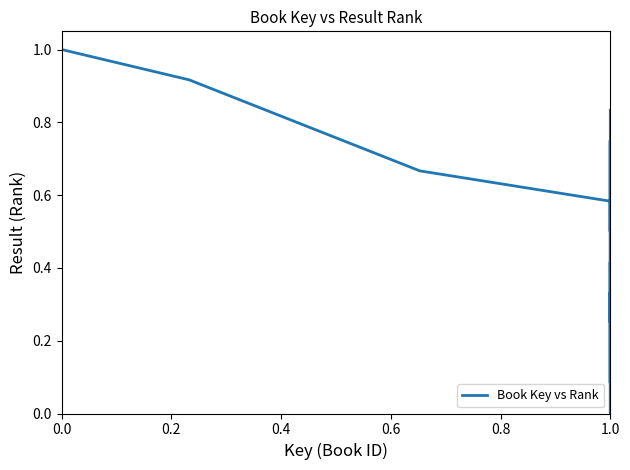

What is the maximum value shown in the chart?

1.0